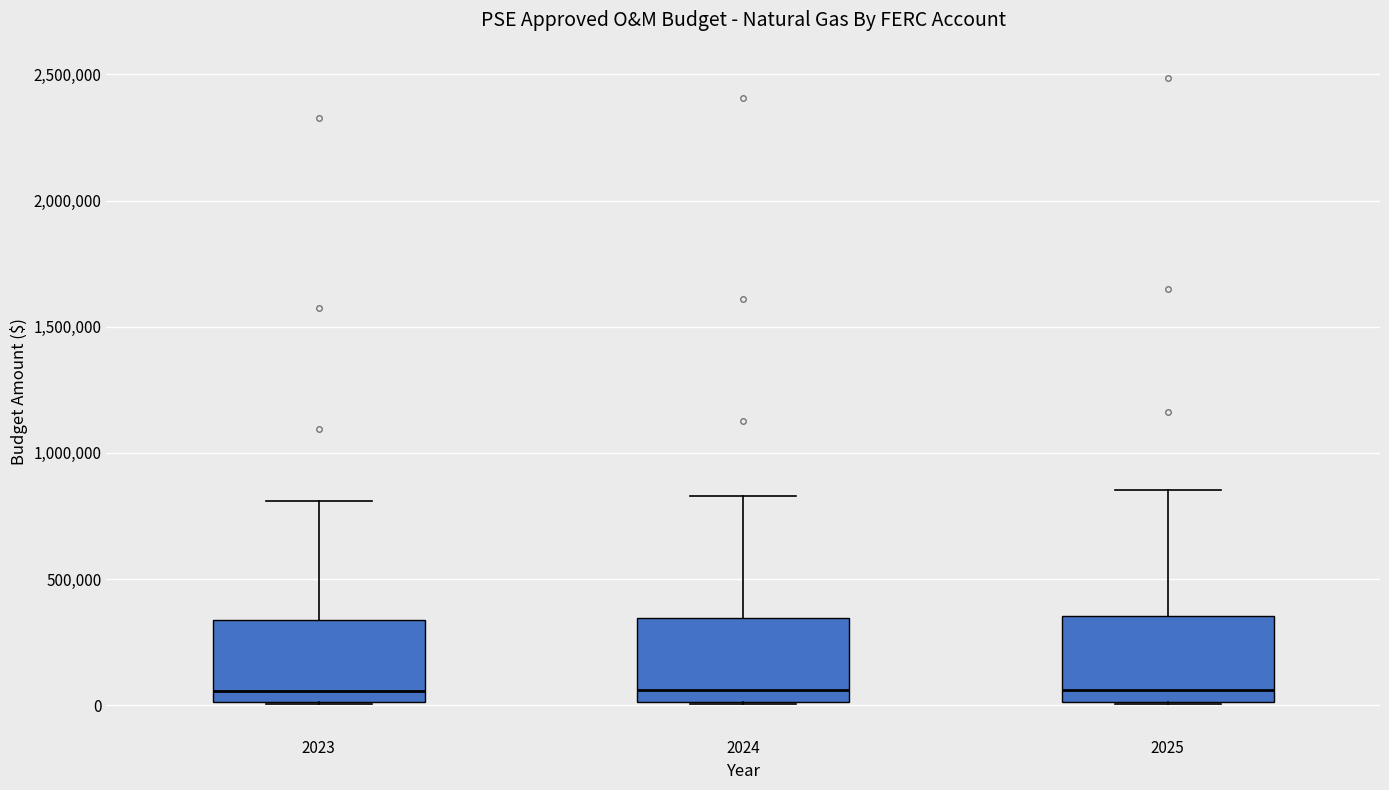

Reading left to right, transcribe this box plot: for each box, give where its median line is, the range the box spans, and where its two whiskers end, as read against the y-axis. The values are not printed on the chart, so give them approximately, as read against the axis.

2023: median 50000, box 0 to 350000, whiskers 0 to 800000
2024: median 50000, box 0 to 350000, whiskers 0 to 850000
2025: median 50000, box 0 to 350000, whiskers 0 to 850000